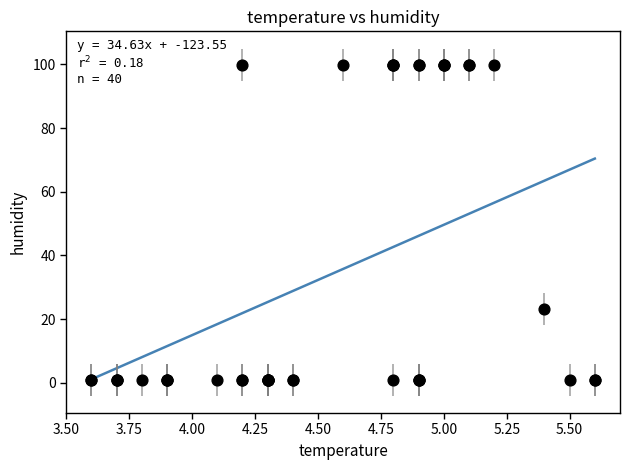

What Y value in the scatter plot is closest to 50?

23.1